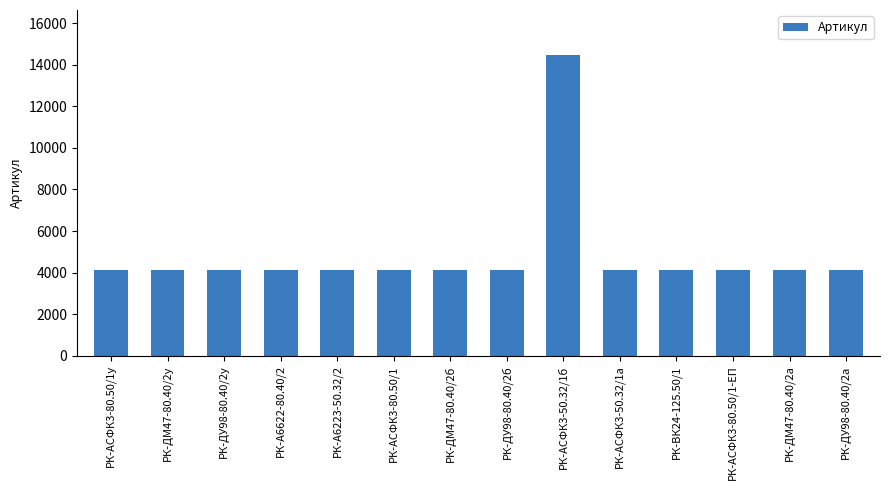

What is the sum of all values?

68245